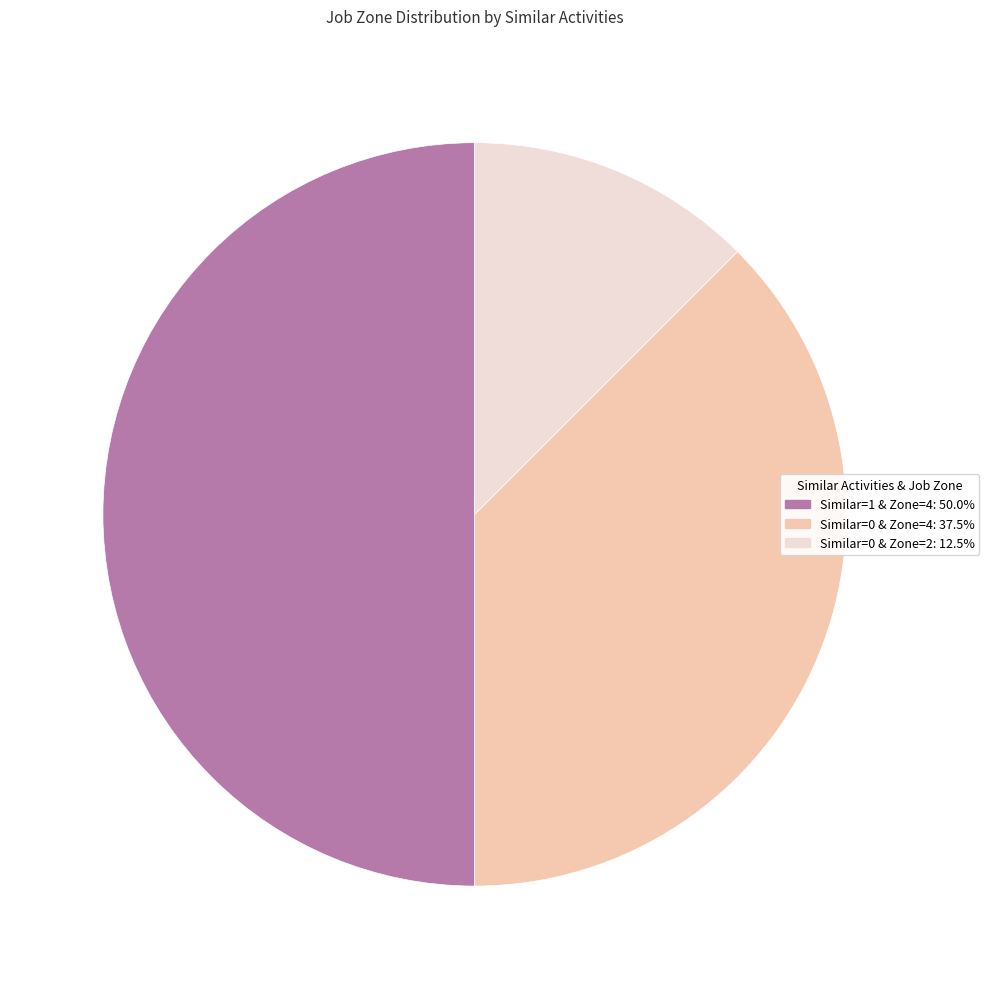

What is the ratio of the value at Similar=0 & Zone=2: 12.5% to the value at Similar=0 & Zone=4: 37.5%?

0.3